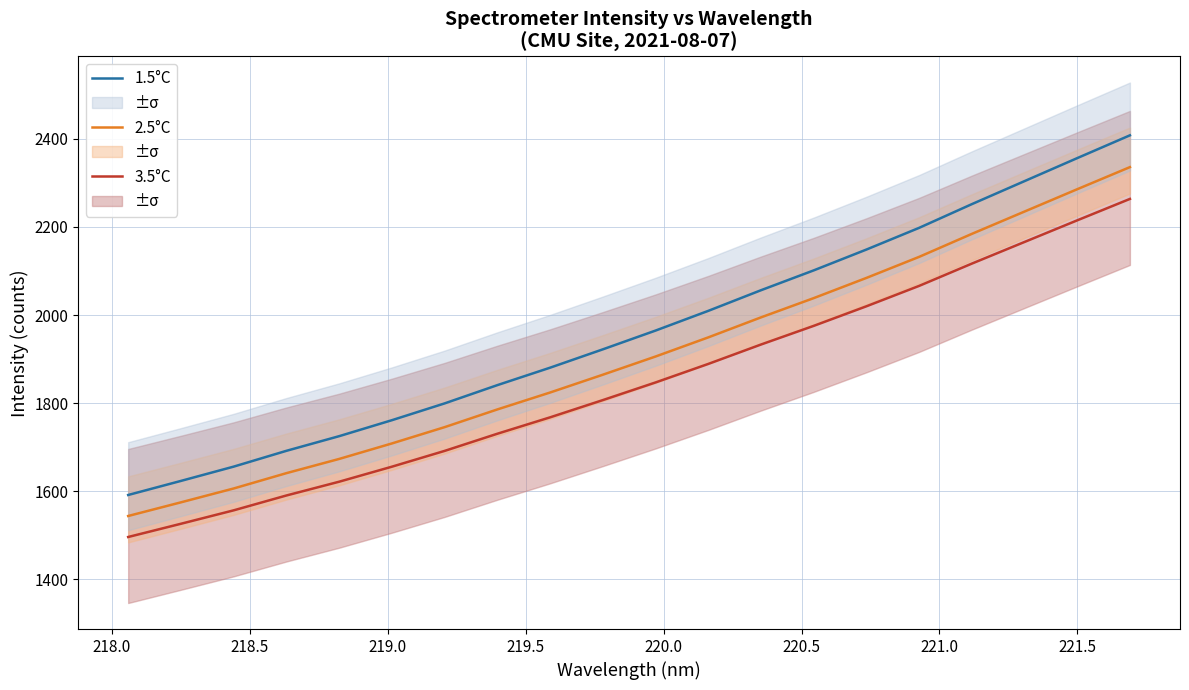

How many data points in 3.5°C are above 1846?

10